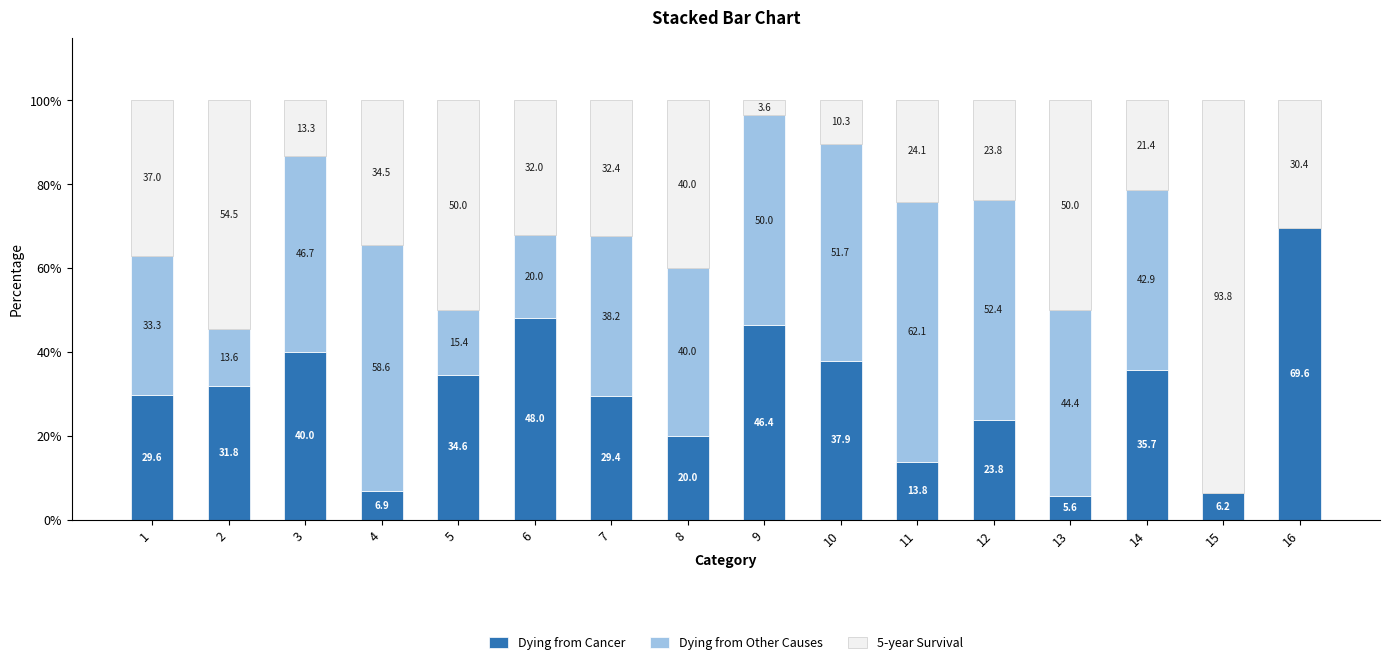

What is the total value across all series at 8?

100.0